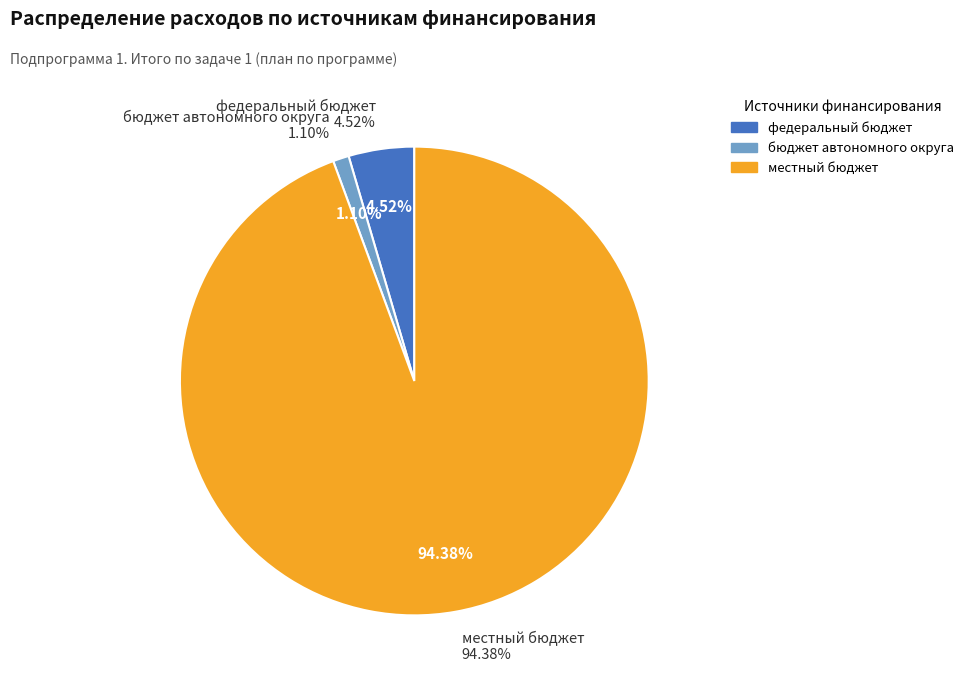

Which slice is the largest?

местный бюджет